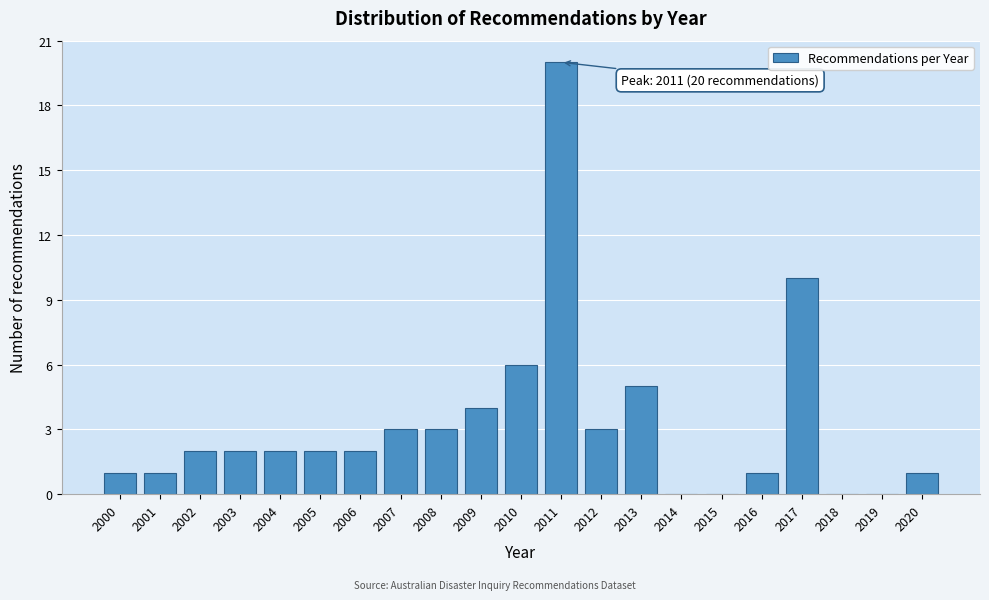

Reading left to right, transcribe all the data shown in this chart.

2000=1	2001=1	2002=2	2003=2	2004=2	2005=2	2006=2	2007=3	2008=3	2009=4	2010=6	2011=20	2012=3	2013=5	2014=0	2015=0	2016=1	2017=10	2018=0	2019=0	2020=1